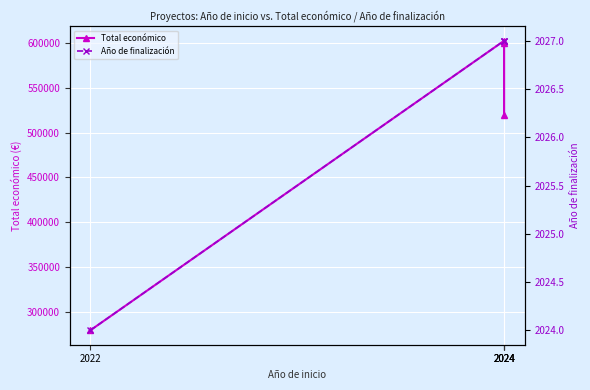

What is the value of the Año de finalización point at the 3rd from the left?

2027.0